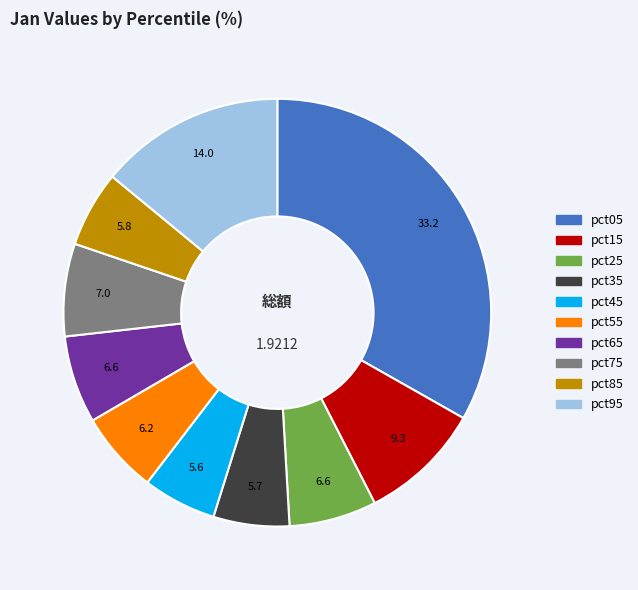

Does pct75 represent more than half of the total?

No